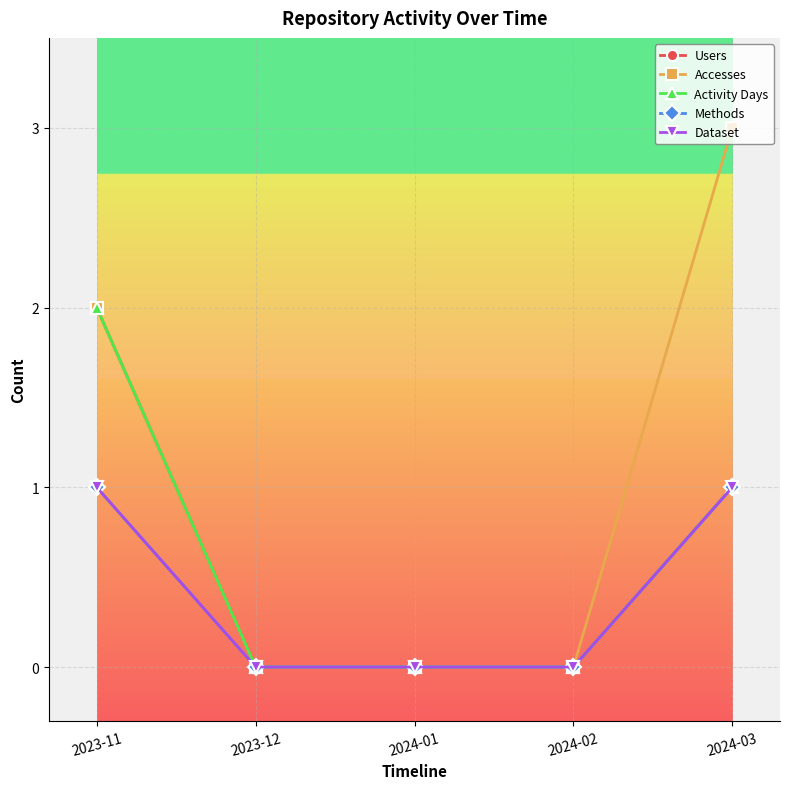

Between 2024-01 and 2024-02, which series saw the biggest shift?

Users